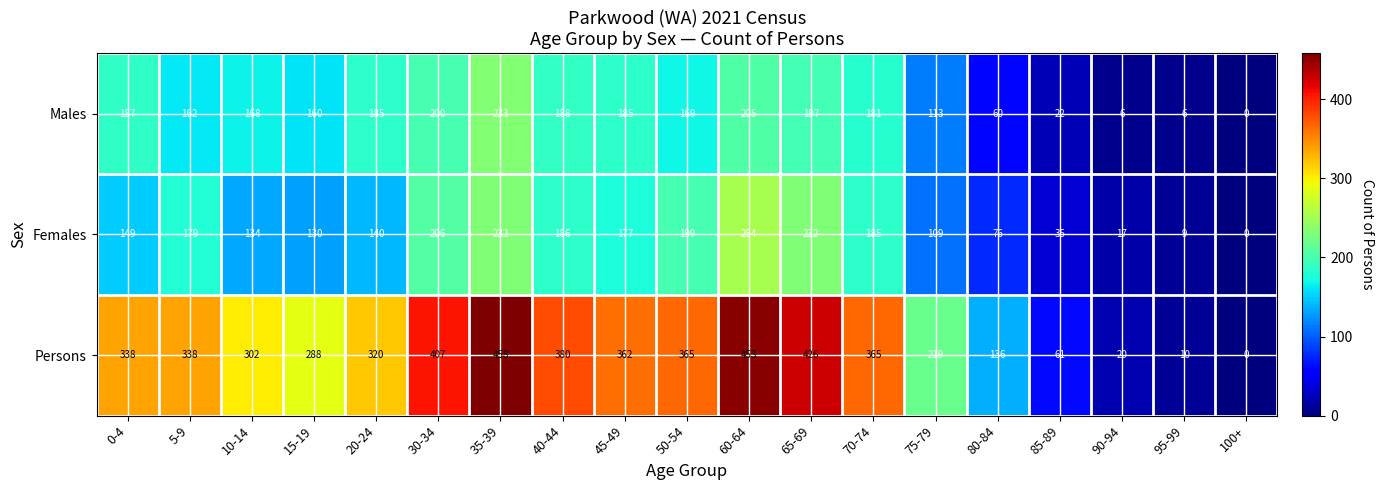

What is the greatest value displayed?

458